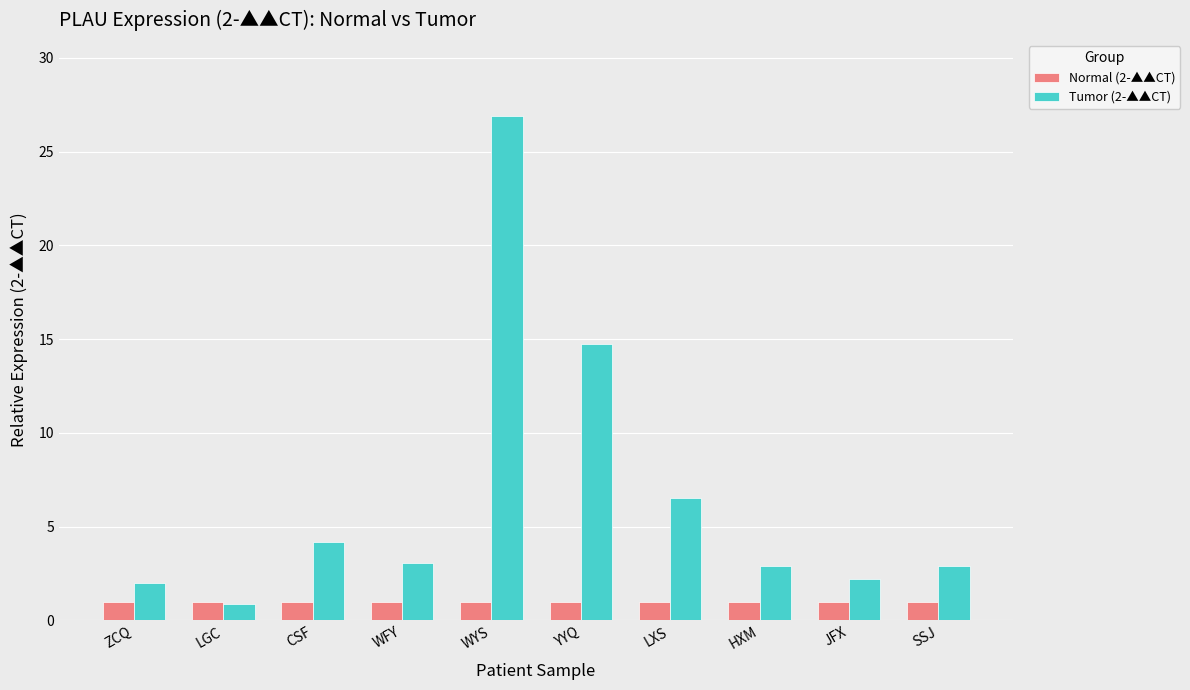

What is the difference between the highest and lowest values at LXS?

5.5